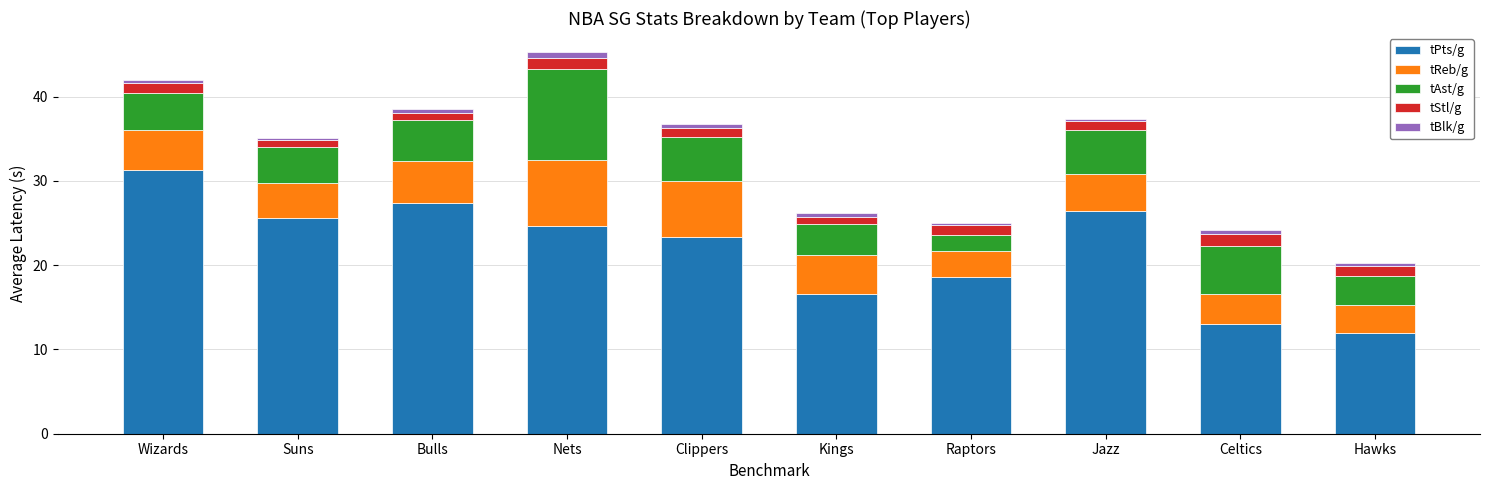

What is the sum of all tPts/g values?

218.8